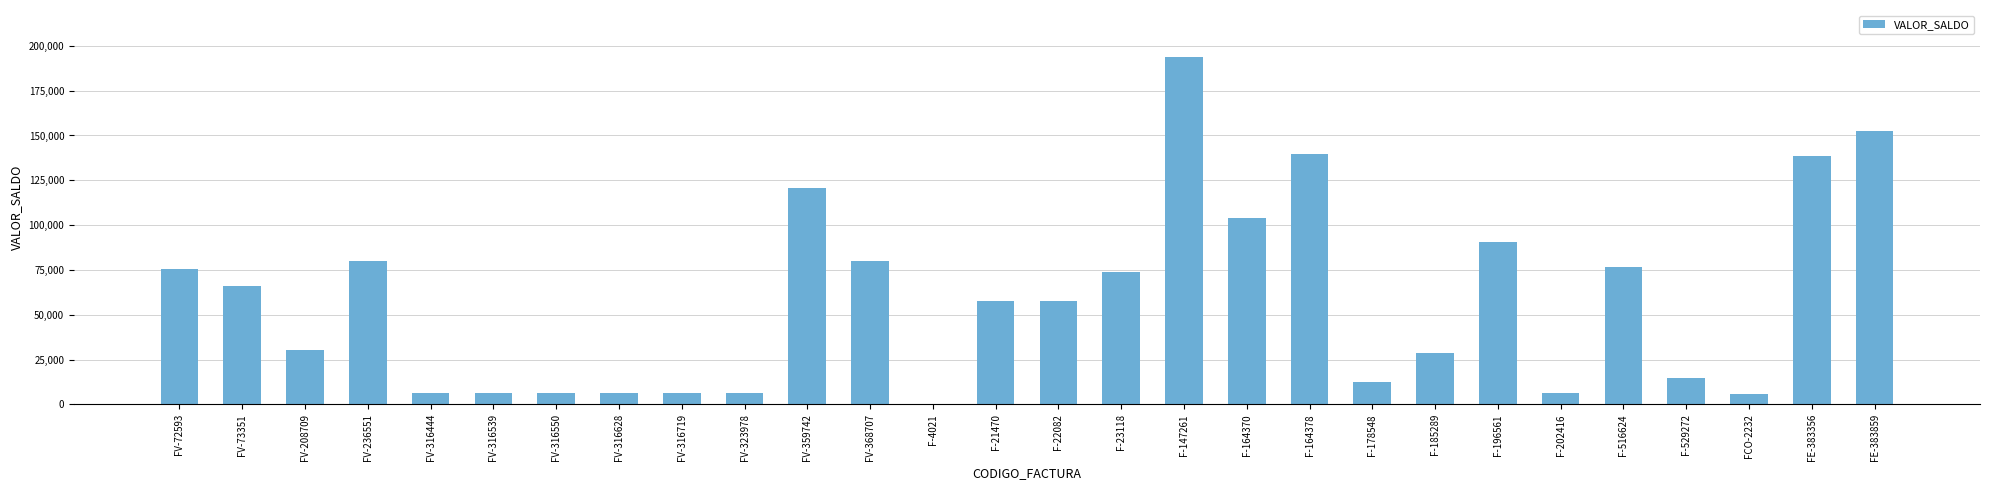

How many data points does each series have?

28